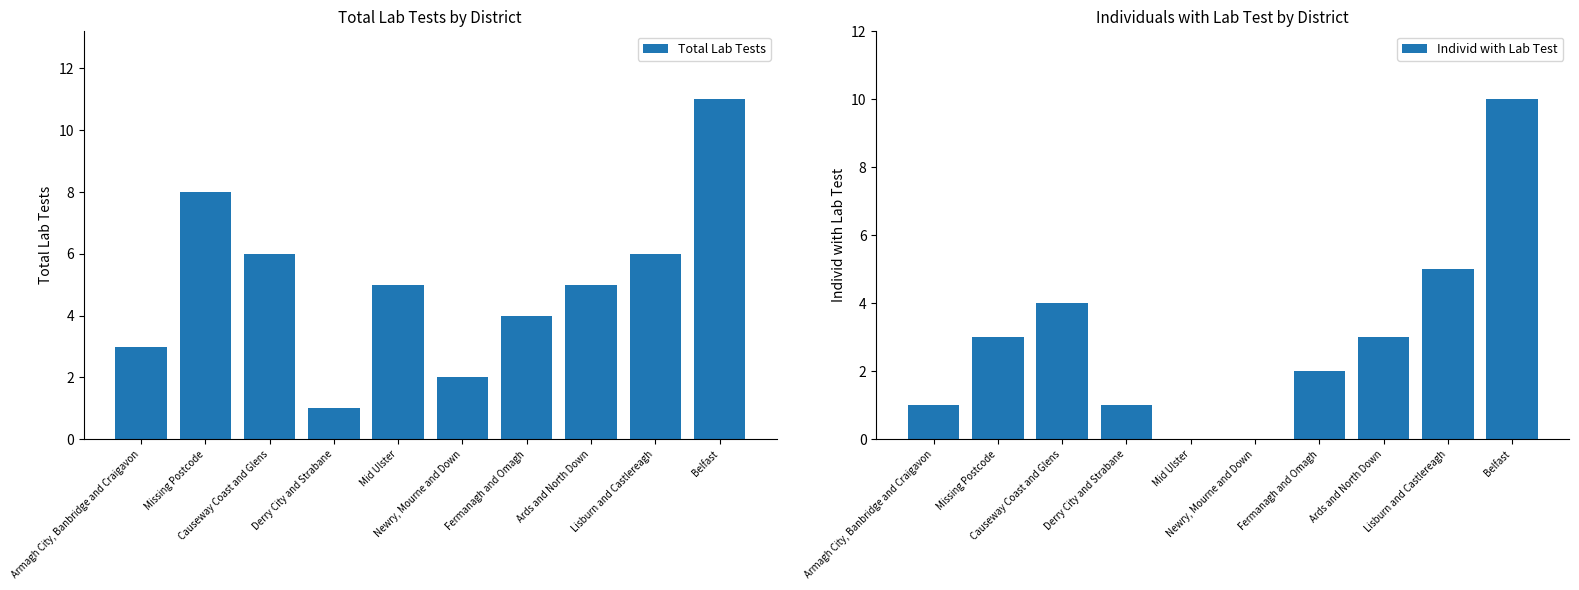

What is the maximum value shown in the chart?

11